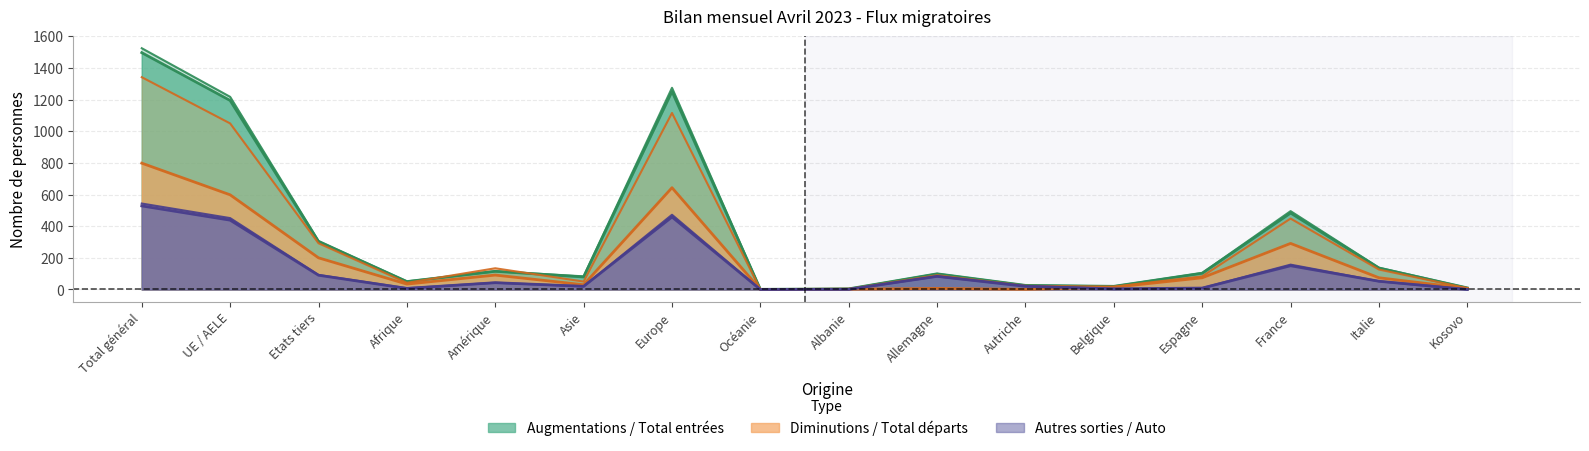

What is the label of the 12th point from the left?

Belgique